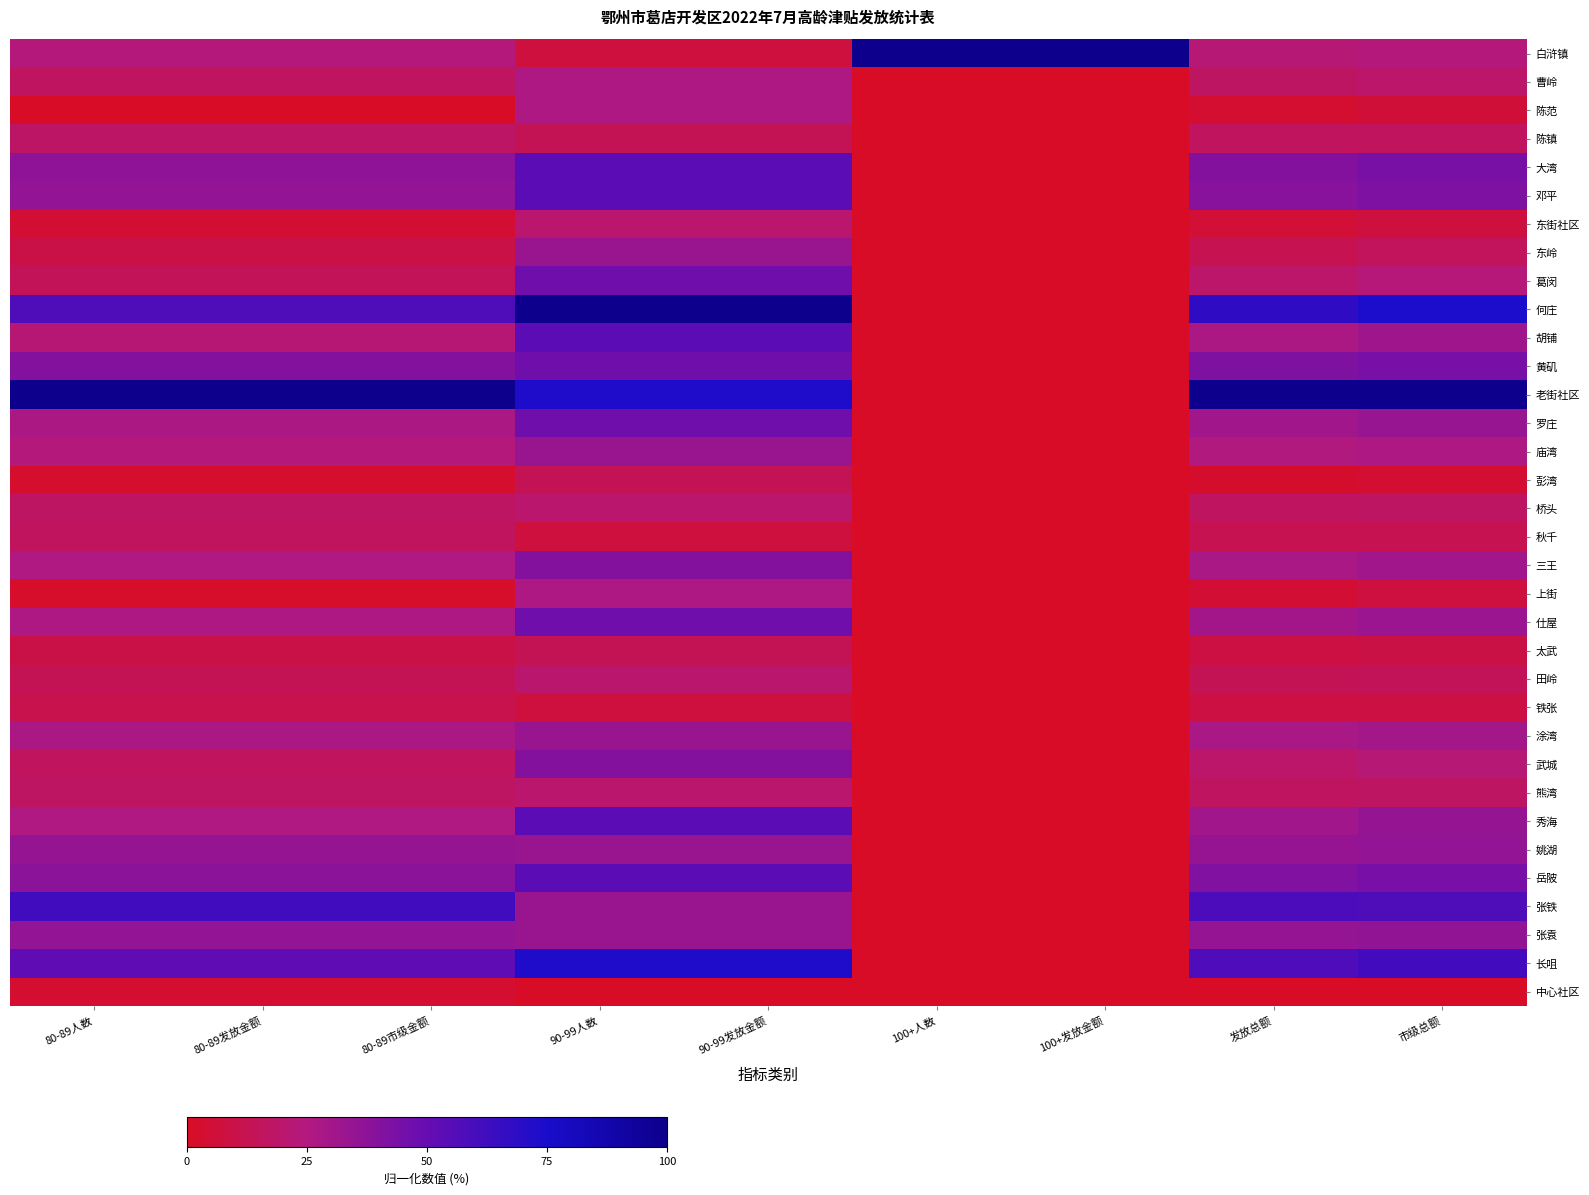

Which series changed the most between 80-89市级金额 and 100+人数?

老街社区